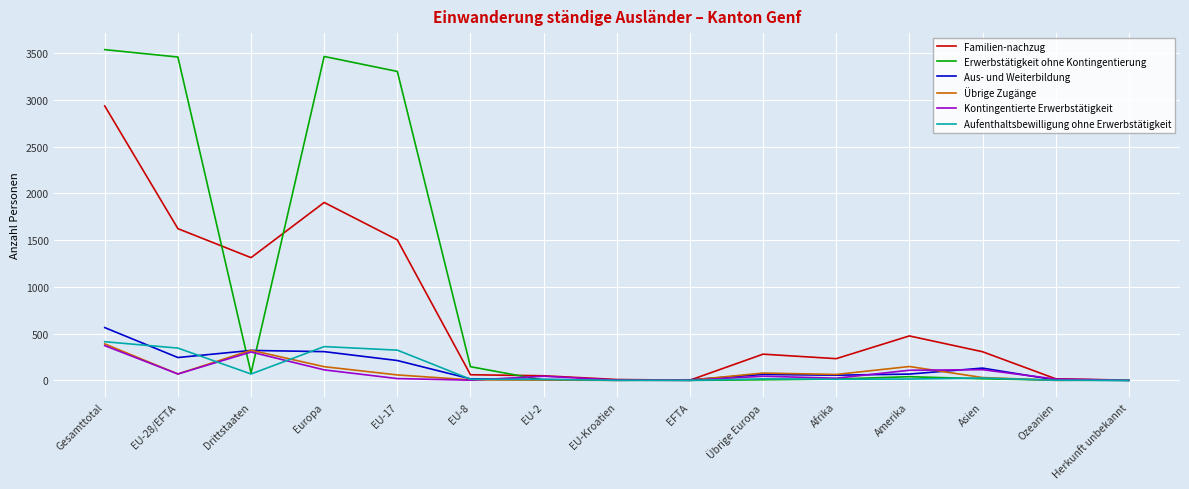

Which series has the largest total across all categories?

Erwerbstätigkeit ohne Kontingentierung